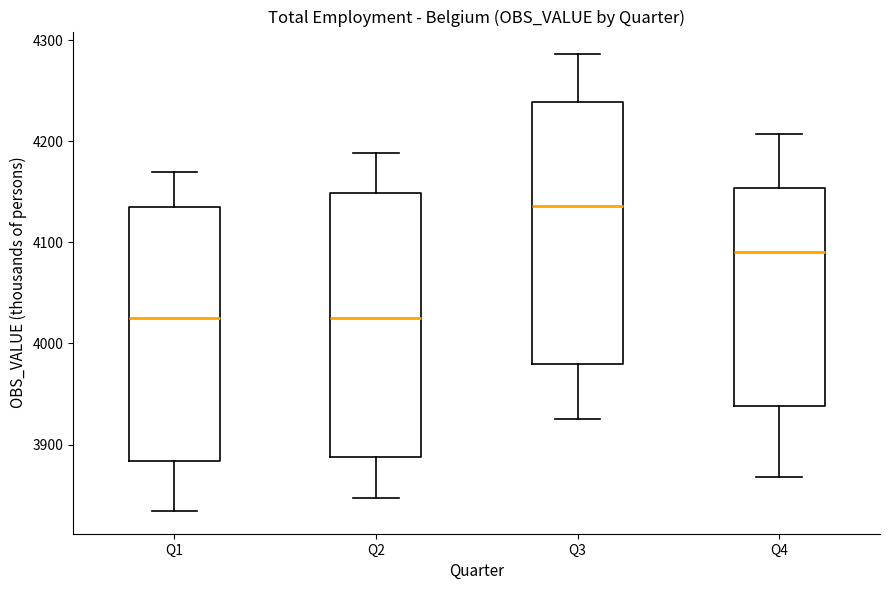

Where is the upper edge of the box for Q3 on the y-axis? The values are not printed on the chart, so give them approximately, as read against the axis.

4240